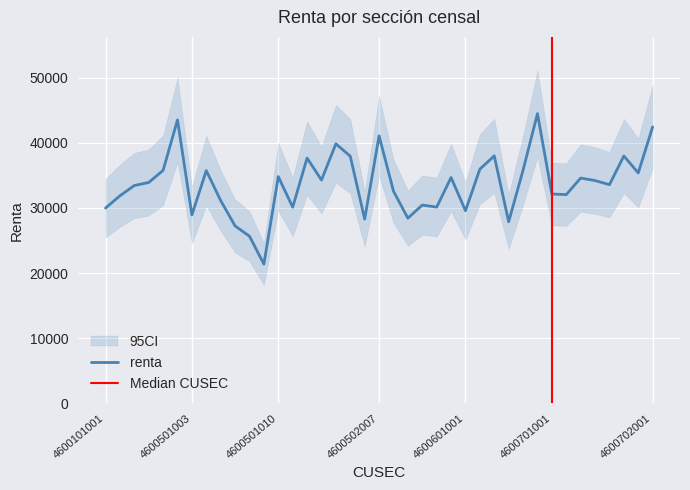

Reading right to left, what are all the values shown in this chart?

42447	35384	37987	33578	34213	34594	32055	32146	44483	35802	27887	37997	35966	29580	34679	30137	30447	28434	32587	41070	28293	37949	39847	34289	37665	30121	34816	21386	25664	27242	31135	35741	28933	43522	35777	33916	33446	31872	29986